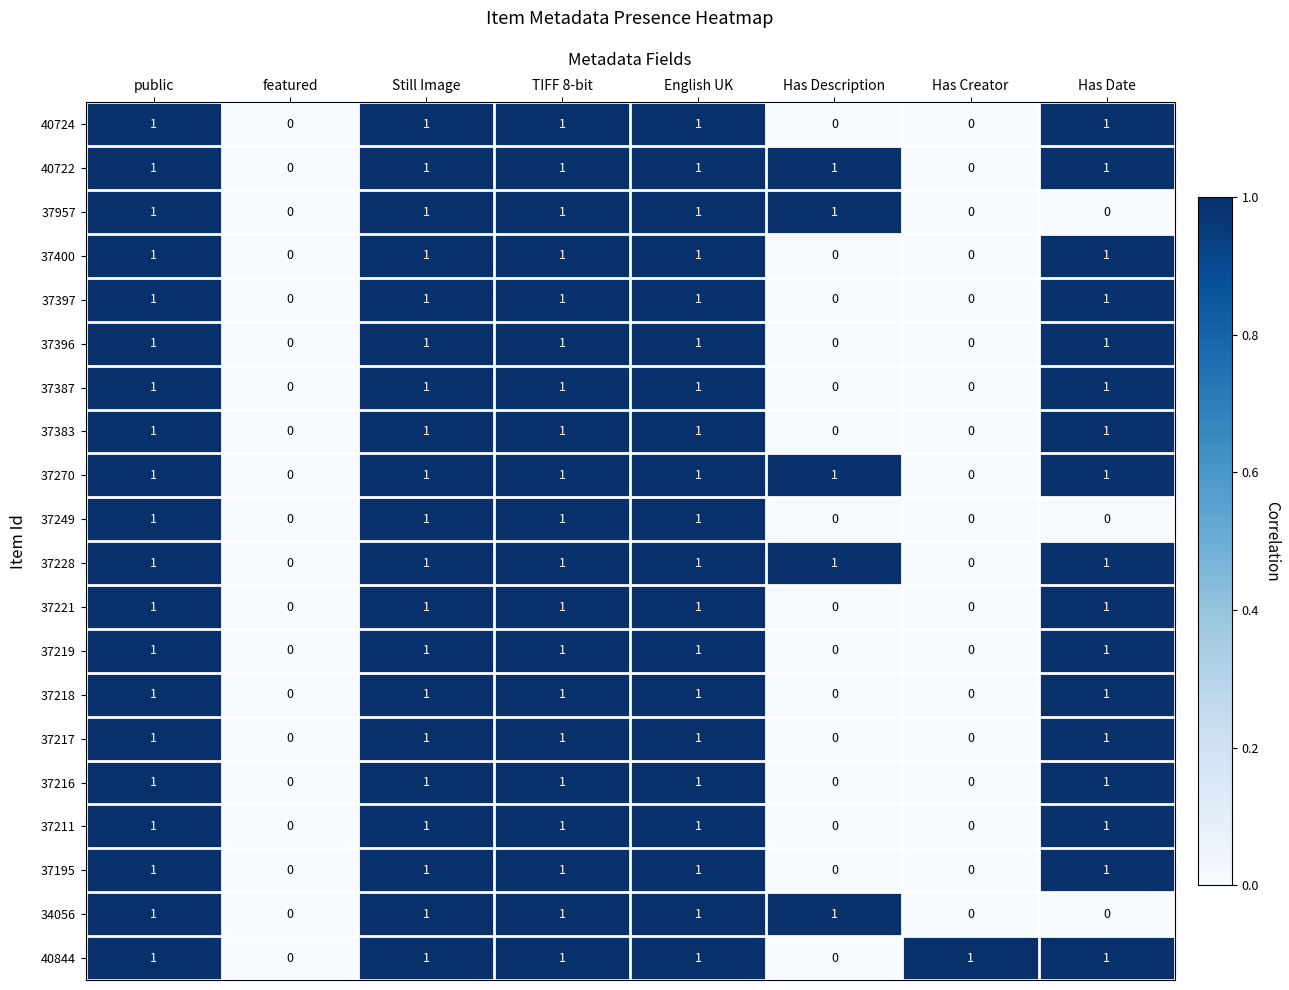

How many 37397 values are between 0 and 1?

8